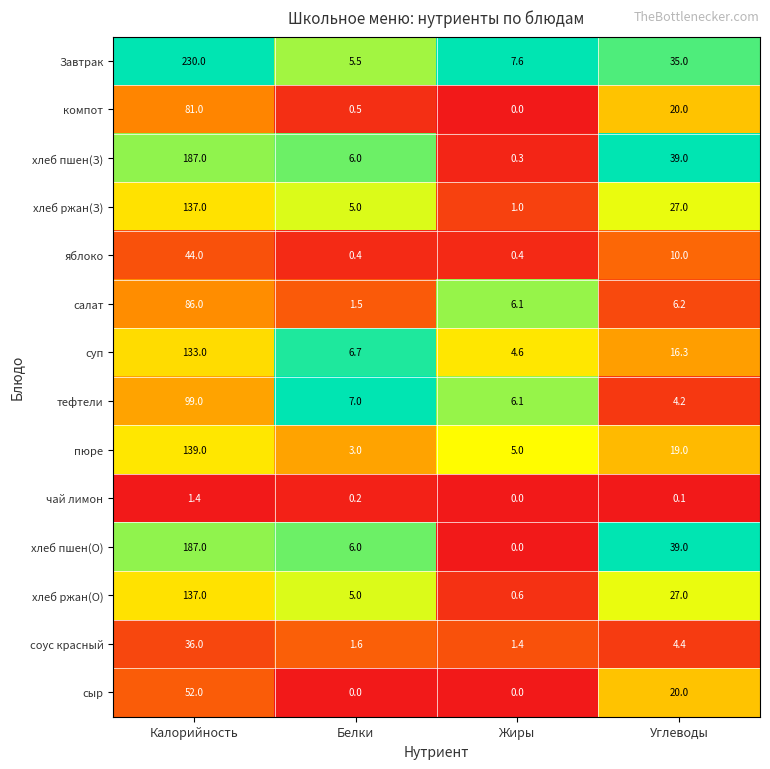

What is the sum of the хлеб пшен(З) values at Белки and Углеводы?

45.0